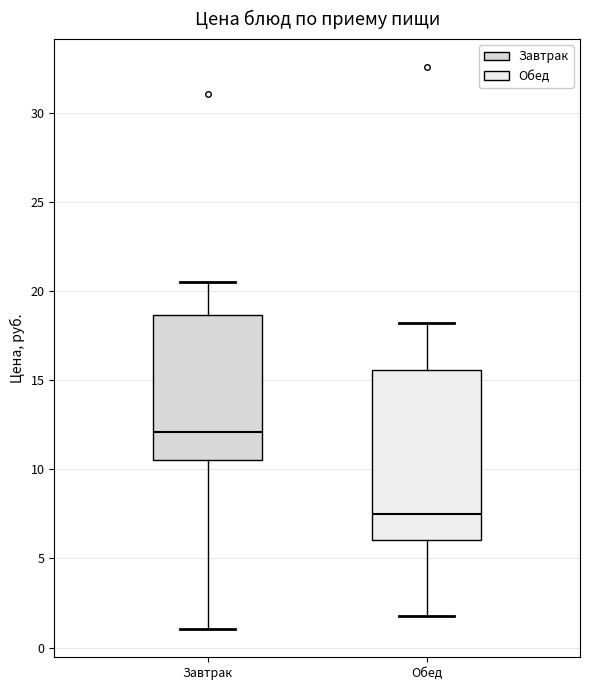

Reading left to right, transcribe this box plot: for each box, give where its median line is, the range the box spans, and where its two whiskers end, as read against the y-axis. The values are not printed on the chart, so give them approximately, as read against the axis.

Завтрак: median 12.0, box 10.5 to 18.5, whiskers 1.0 to 20.5
Обед: median 7.5, box 6.0 to 15.5, whiskers 2.0 to 18.0